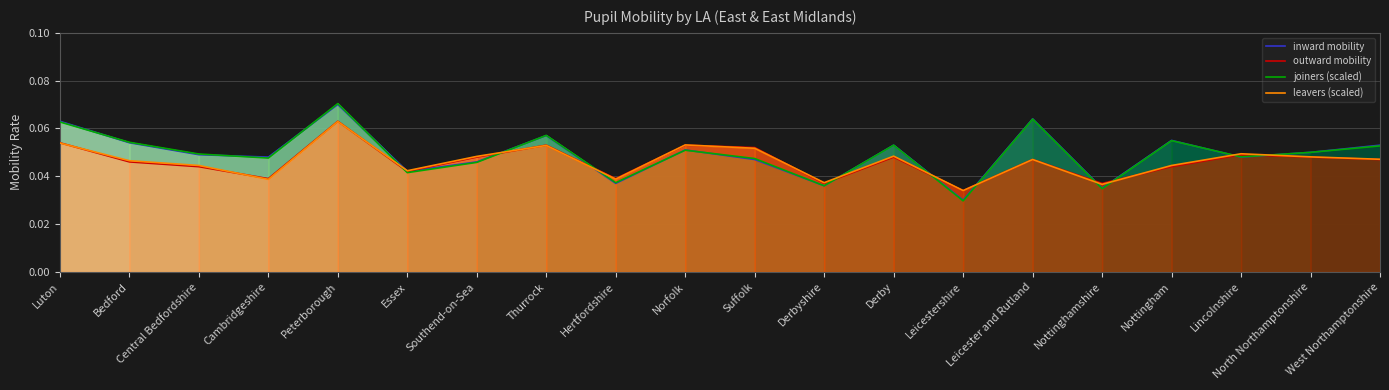

Rank the series by their maximum value, from highest to lowest.

joiners (scaled), inward mobility, outward mobility, leavers (scaled)